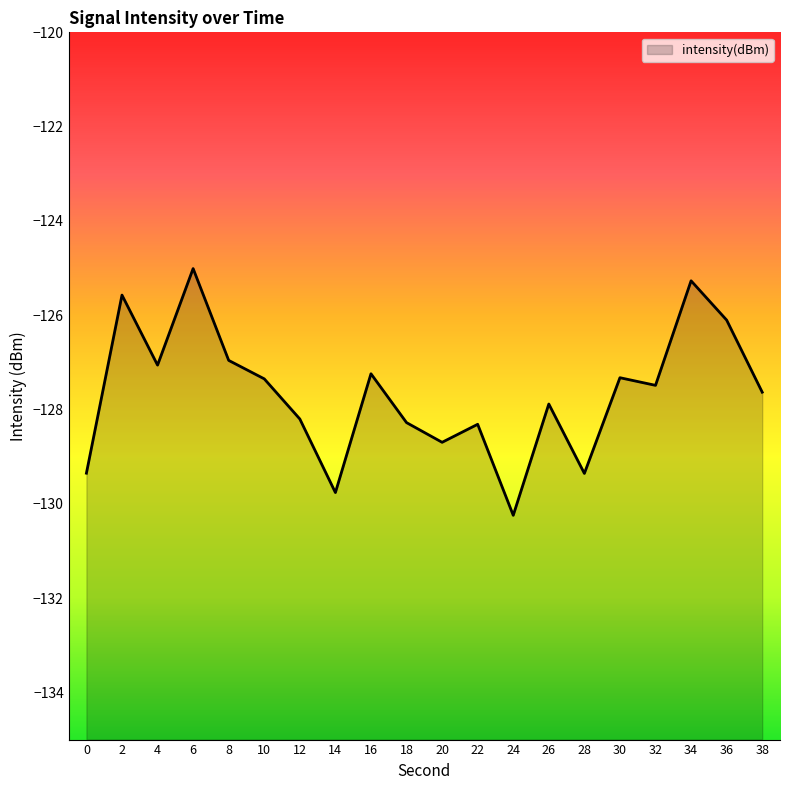

What is the change in value from 20 to 32?

+1.2